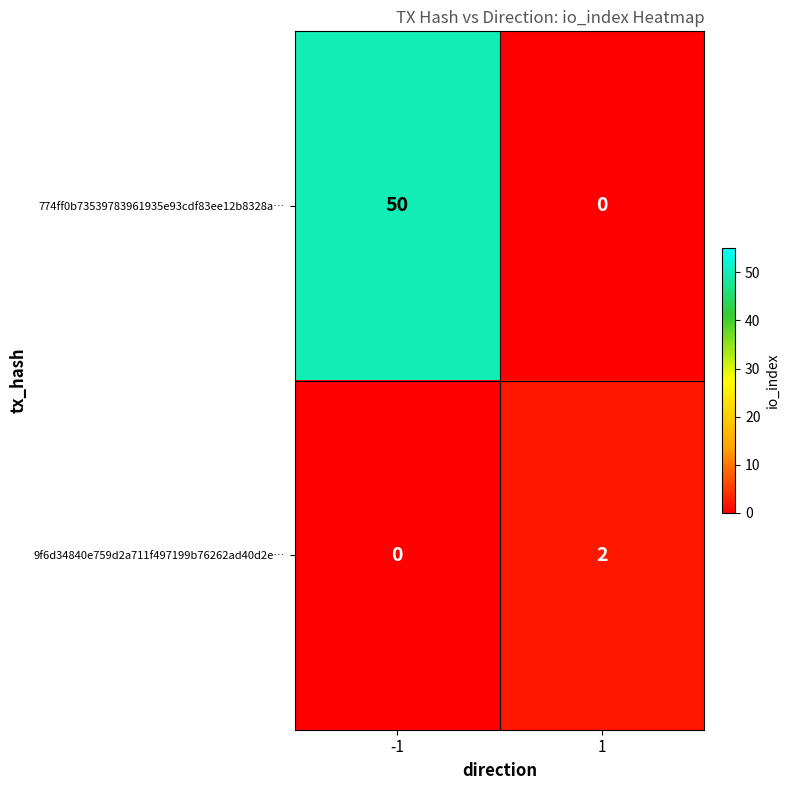

What is the total value across all series at -1?

50